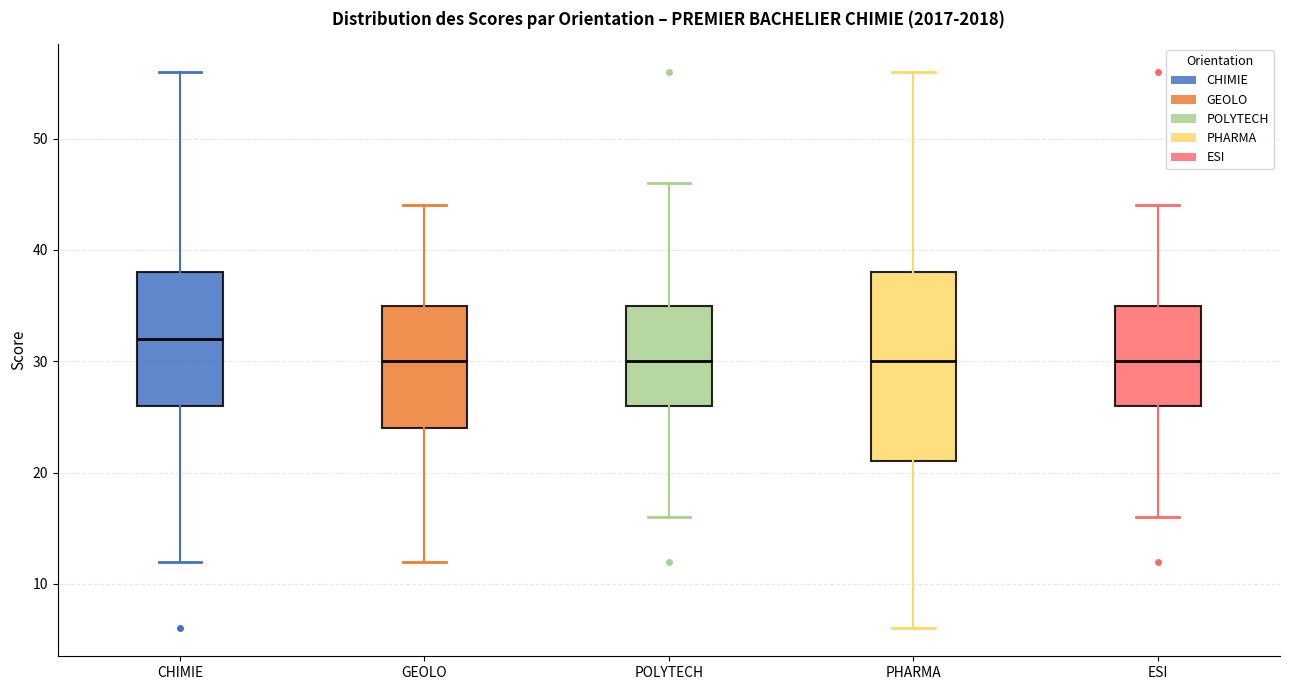

Reading left to right, read every box against the y-axis: the position of its median line, the range the box covers, and the ends of its whiskers. The values are not printed on the chart, so give them approximately, as read against the axis.

CHIMIE: median 32, box 26 to 38, whiskers 12 to 56
GEOLO: median 30, box 24 to 35, whiskers 12 to 44
POLYTECH: median 30, box 26 to 35, whiskers 16 to 46
PHARMA: median 30, box 21 to 38, whiskers 6 to 56
ESI: median 30, box 26 to 35, whiskers 16 to 44